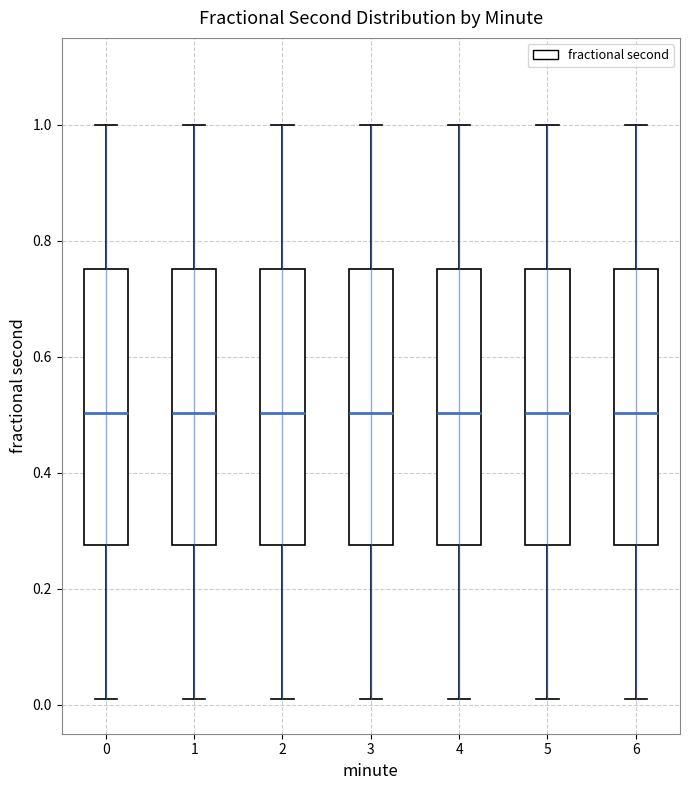

Where does the median line of the box at x = 5 sit on the y-axis? The values are not printed on the chart, so give them approximately, as read against the axis.

0.50